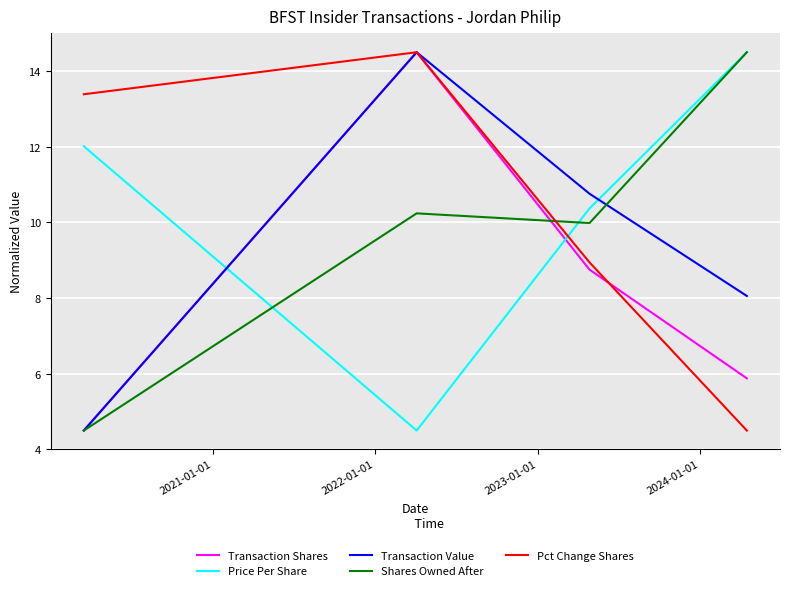

How many intersections are there between Price Per Share and Pct Change Shares?

1